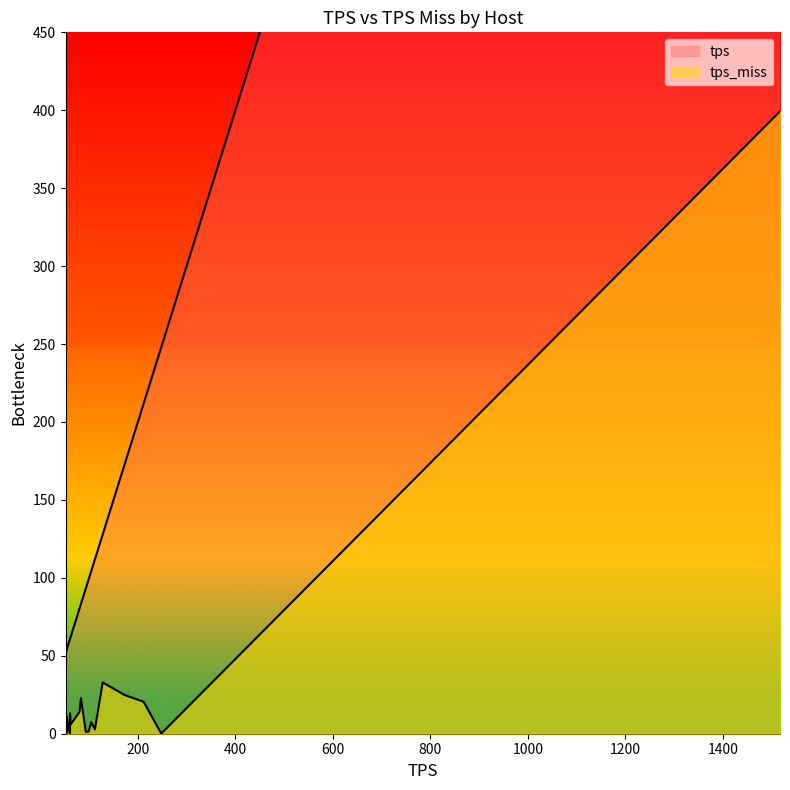

How many data points in tps_miss are less than 6?

10